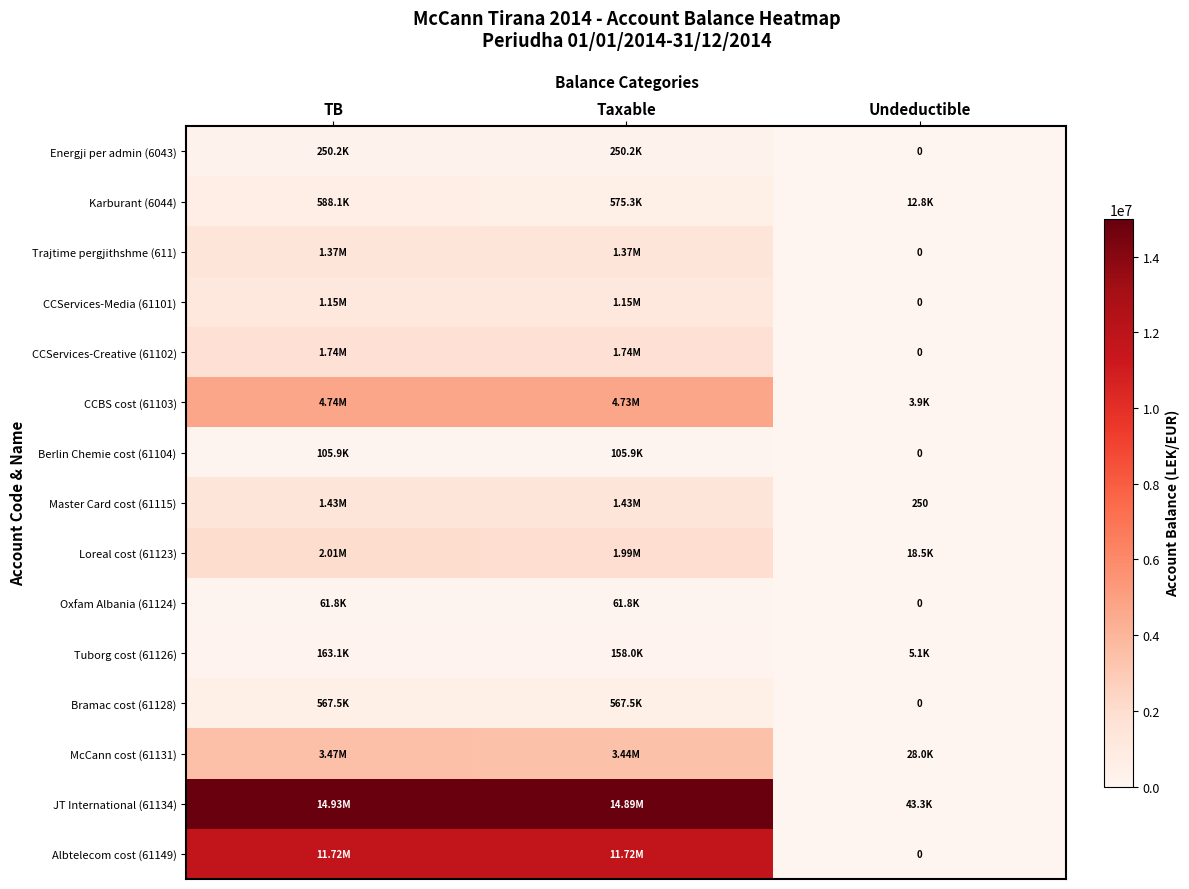

What is the difference between the highest and lowest values at TB?

14869345.6